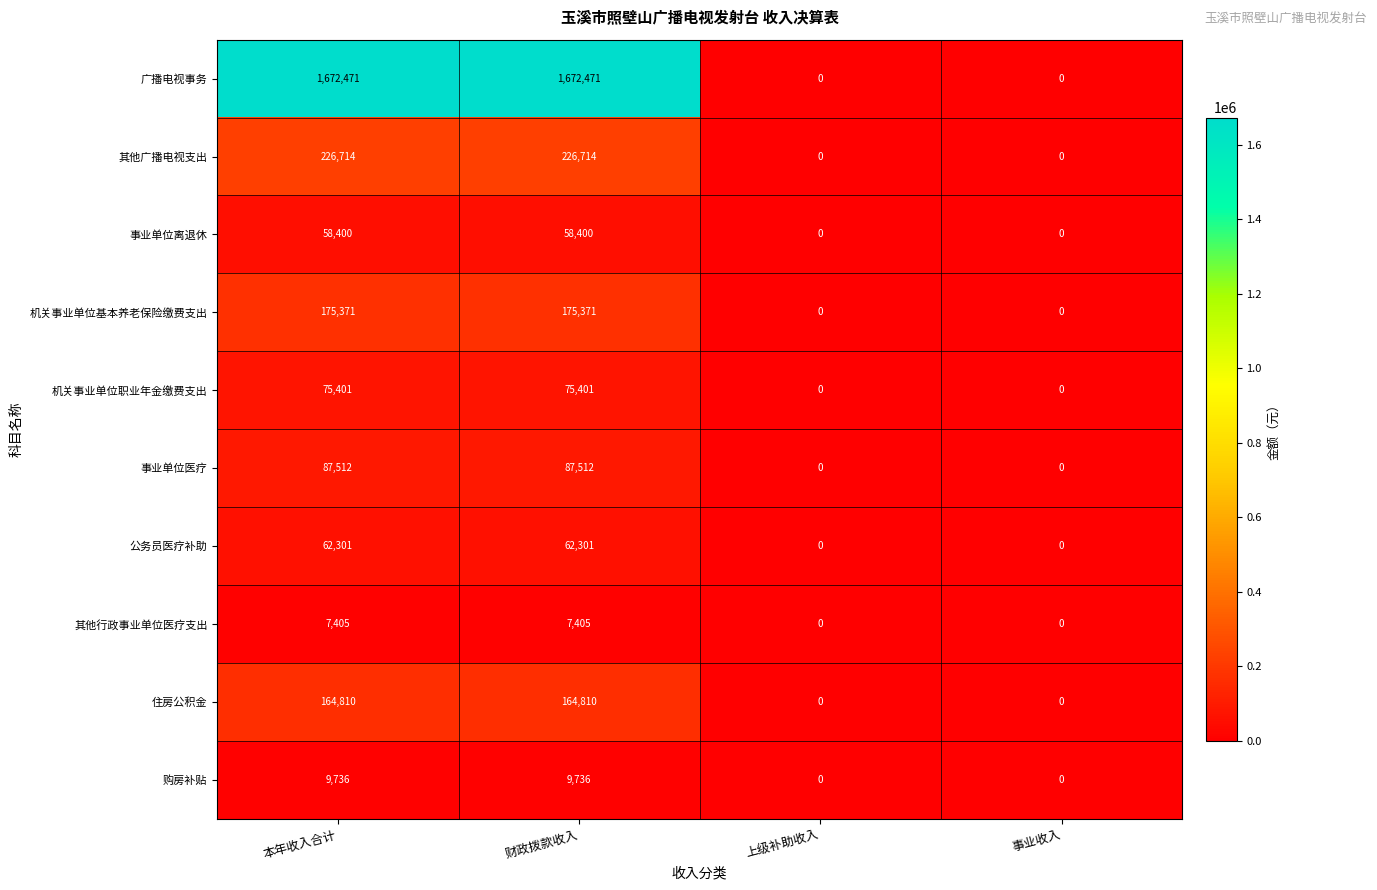

Which series has the largest range (max minus min)?

广播电视事务